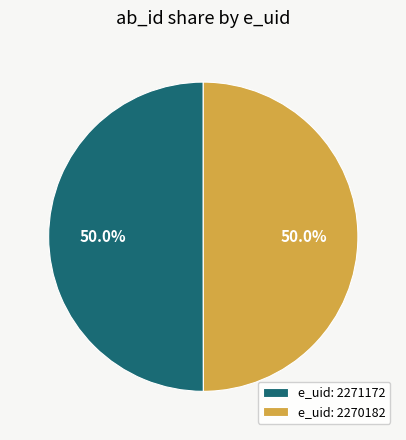

Is the sum of e_uid: 2270182 and e_uid: 2271172 greater than half?

Yes